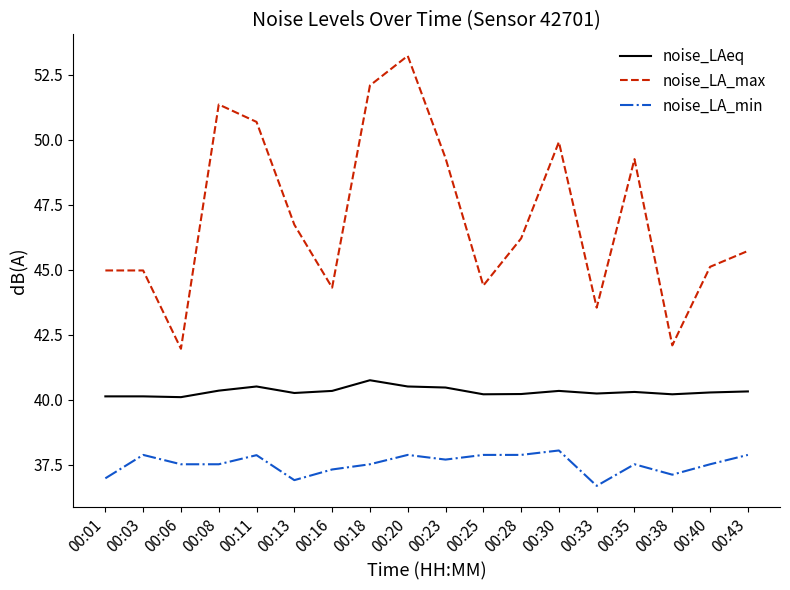

What is the approximate value of noise_LA_max at 00:30?

49.9